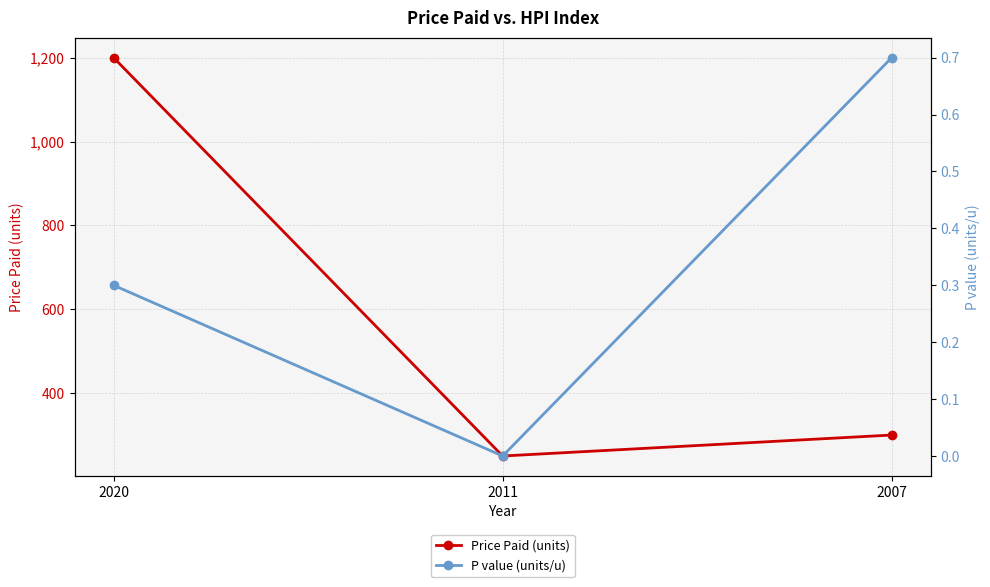

What is the difference between the second highest and minimum values in the Price Paid (units) series?

50